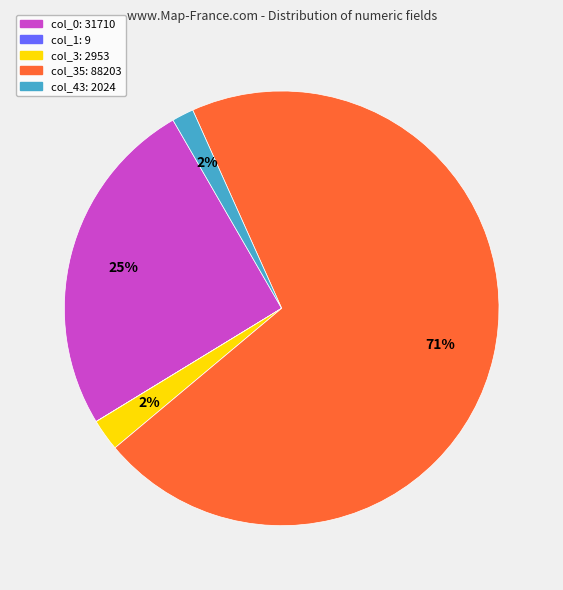

To the nearest percent, what is the average slice percentage?

20%